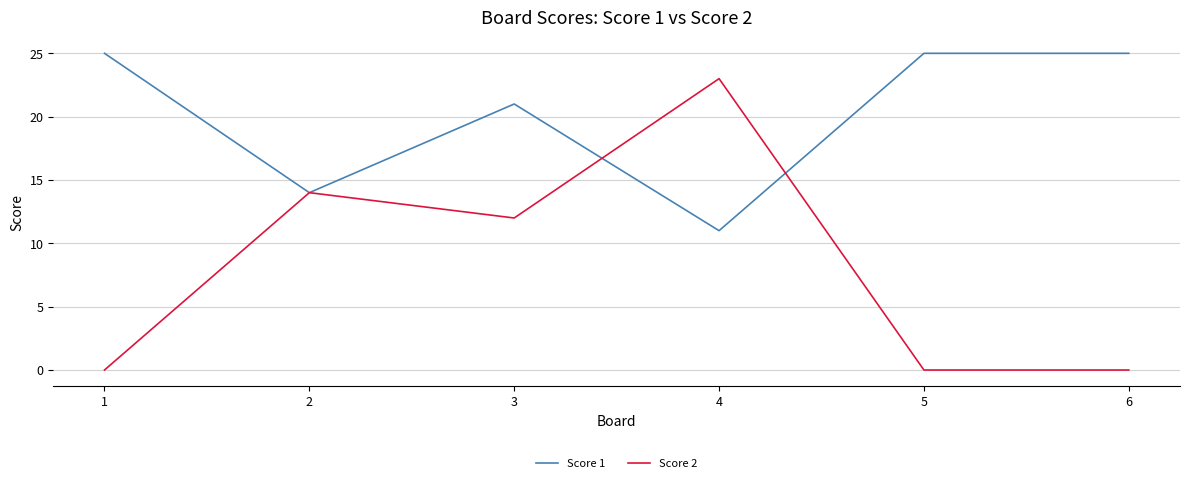

Rank the series by their maximum value, from lowest to highest.

Score 2, Score 1